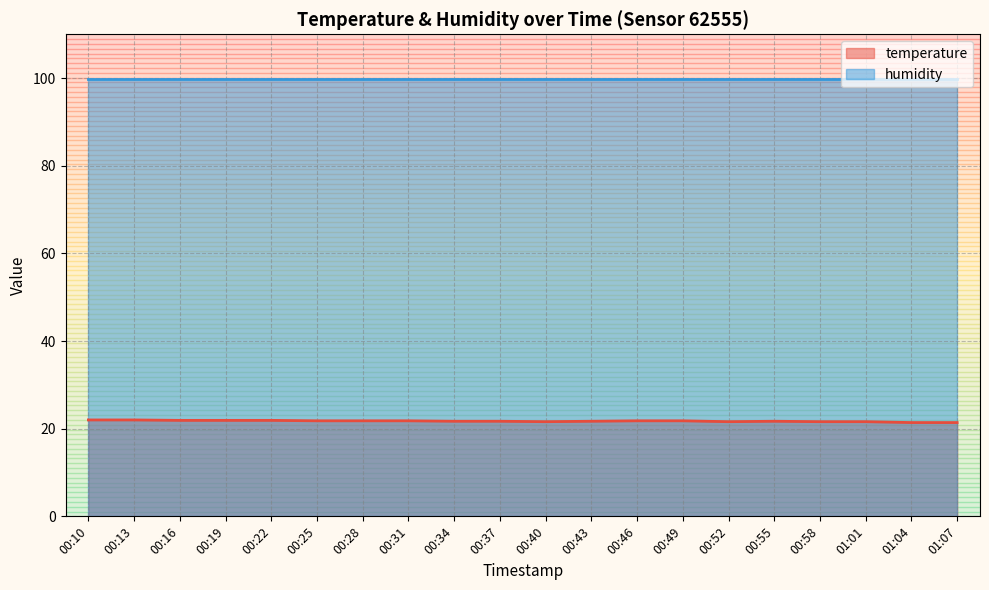

Does the chart have visible grid lines?

Yes